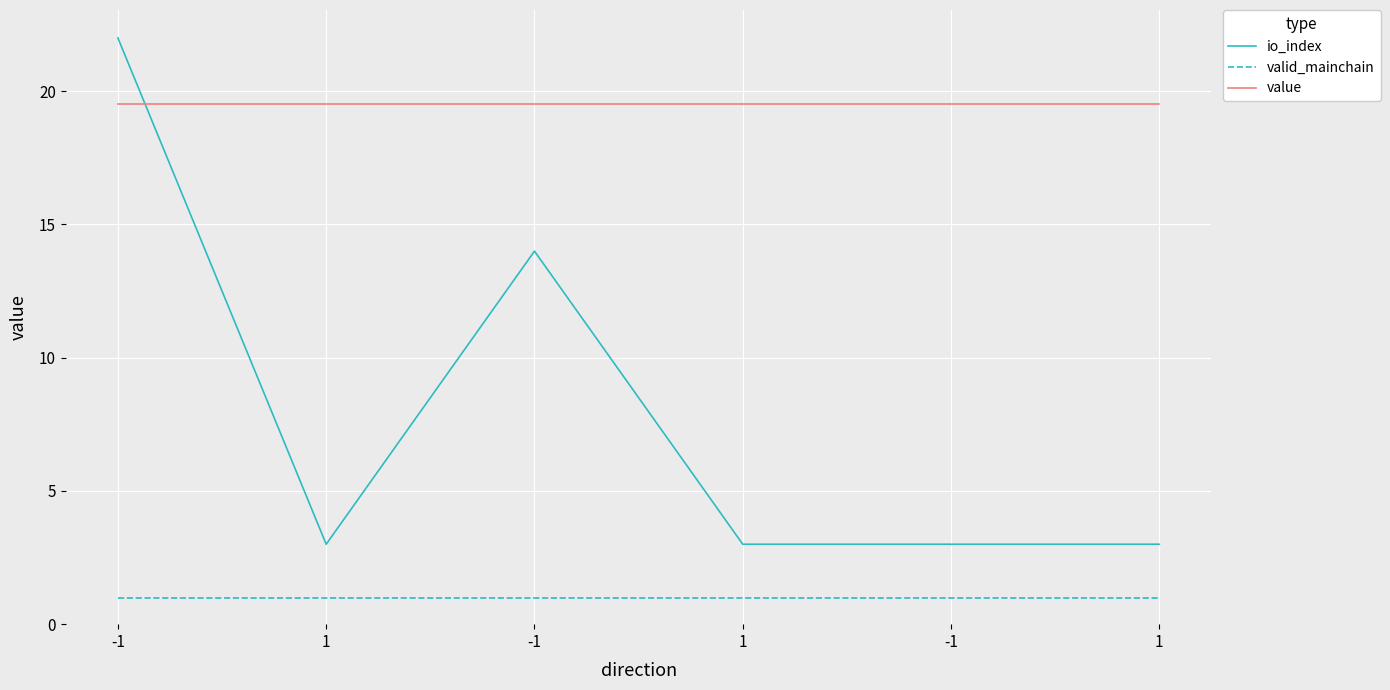

What are all the series names shown in the legend?

io_index, valid_mainchain, value